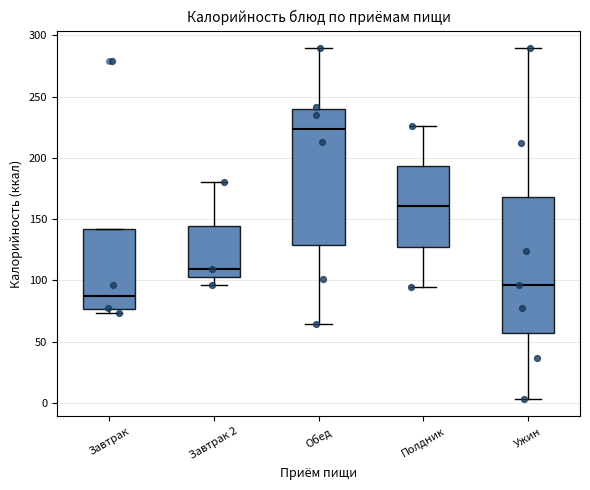

Which box has the highest median line?

Обед